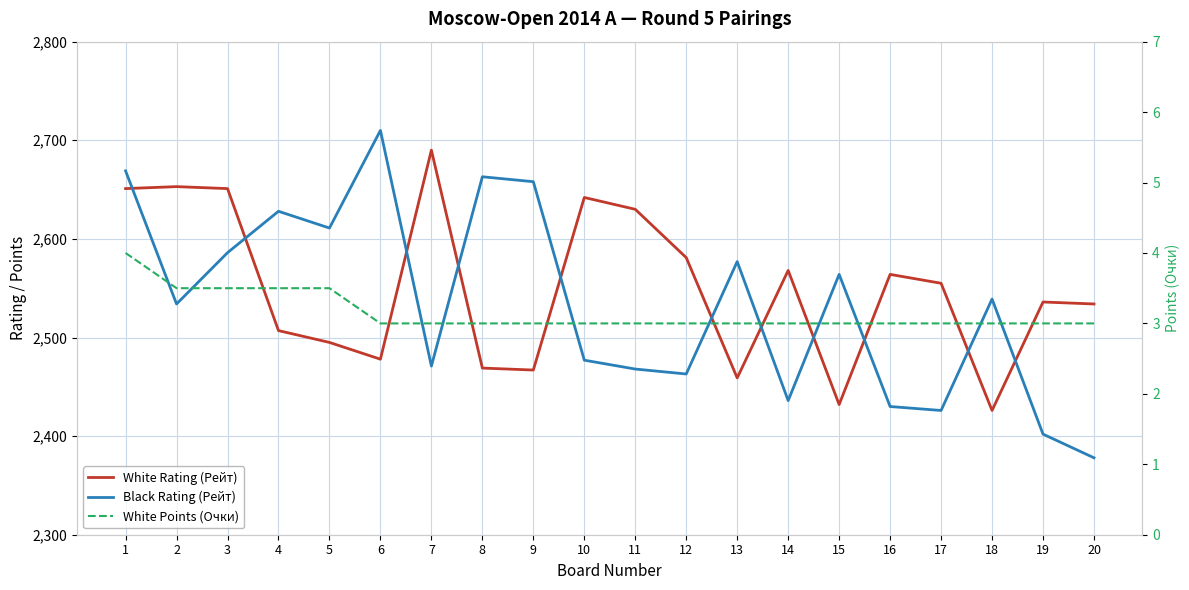

True or false: White Rating (Рейт) and Black Rating (Рейт) intersect in this chart.

True